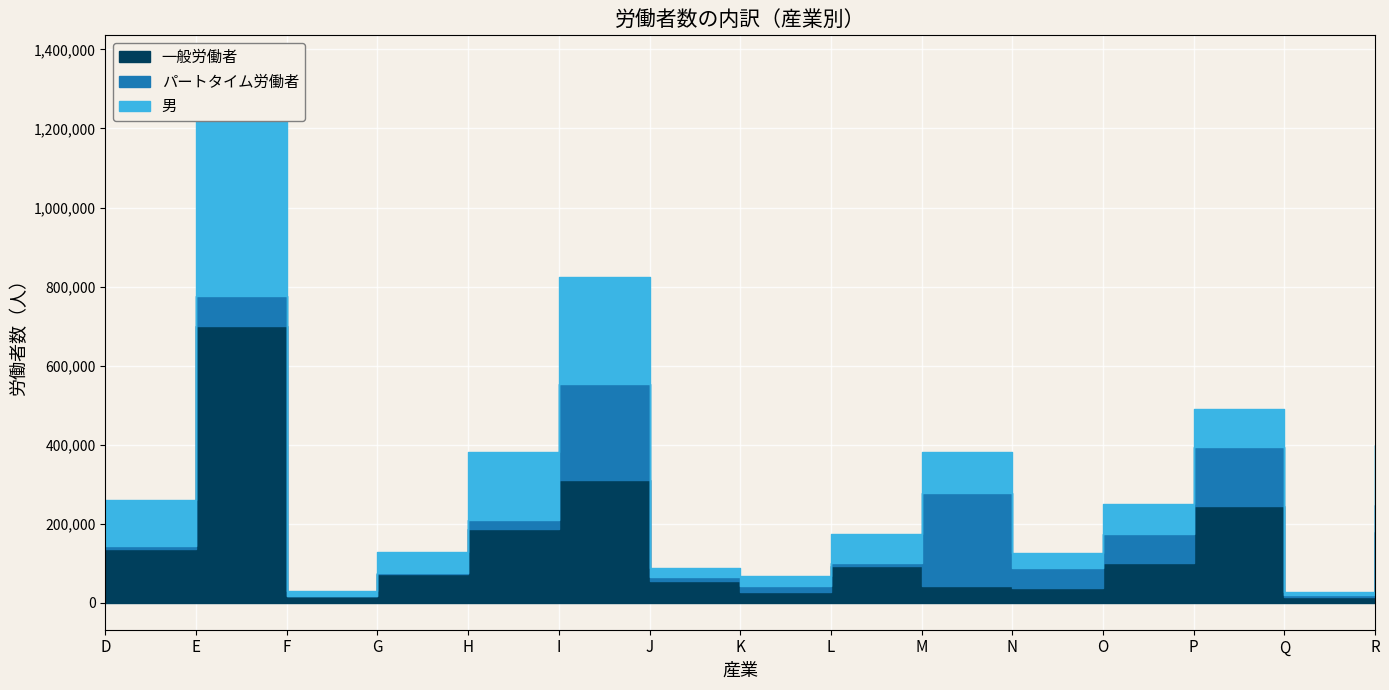

Which category has the highest value in the パートタイム労働者 series?

I